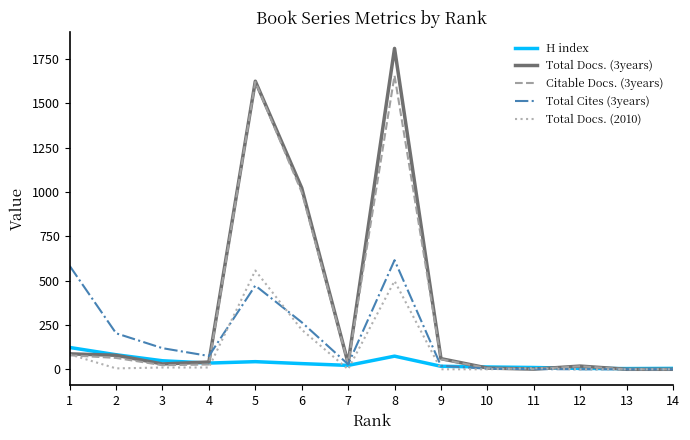

Is the value of Total Docs. (3years) at 6 greater than the value of Total Docs. (2010) at 13?

Yes